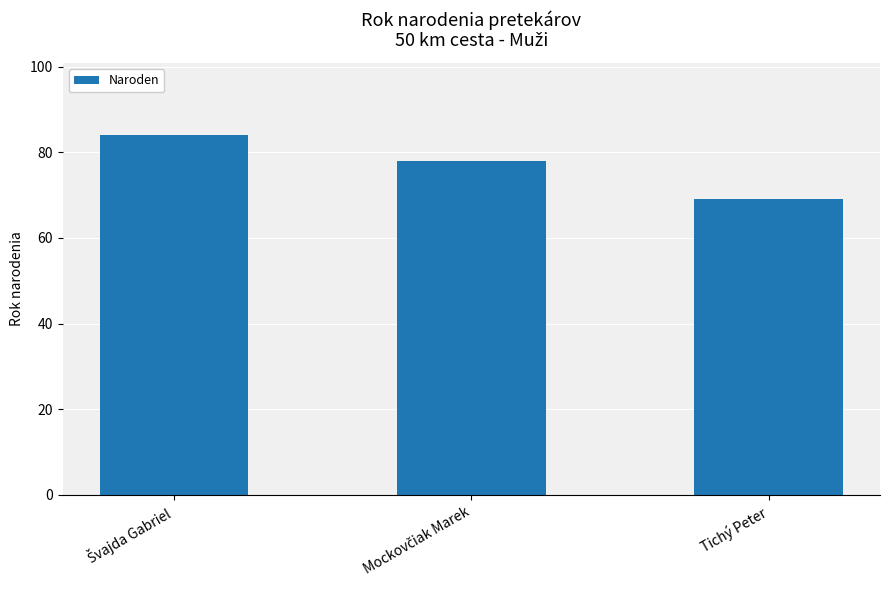

What is the difference between the second highest and minimum values?

9